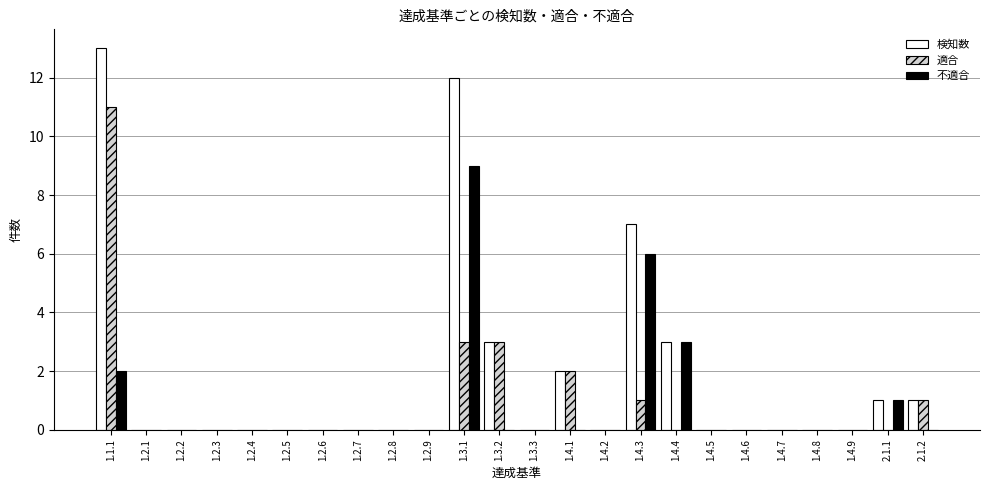

What is the maximum value for 適合?

11